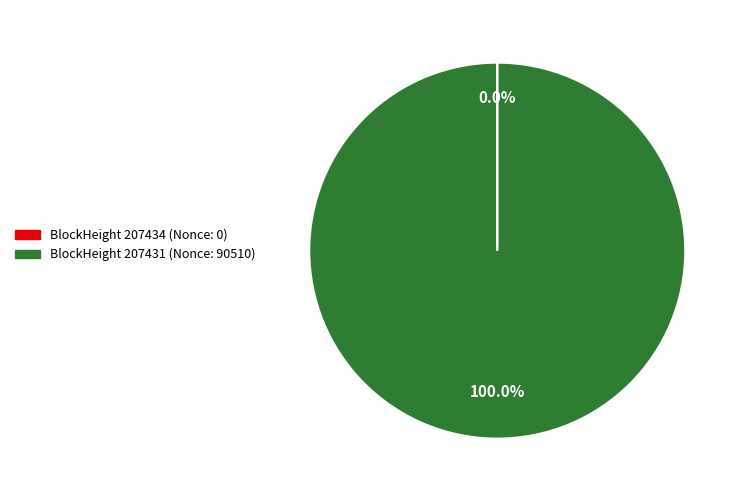

Which category accounts for the majority?

BlockHeight 207431 (Nonce: 90510)